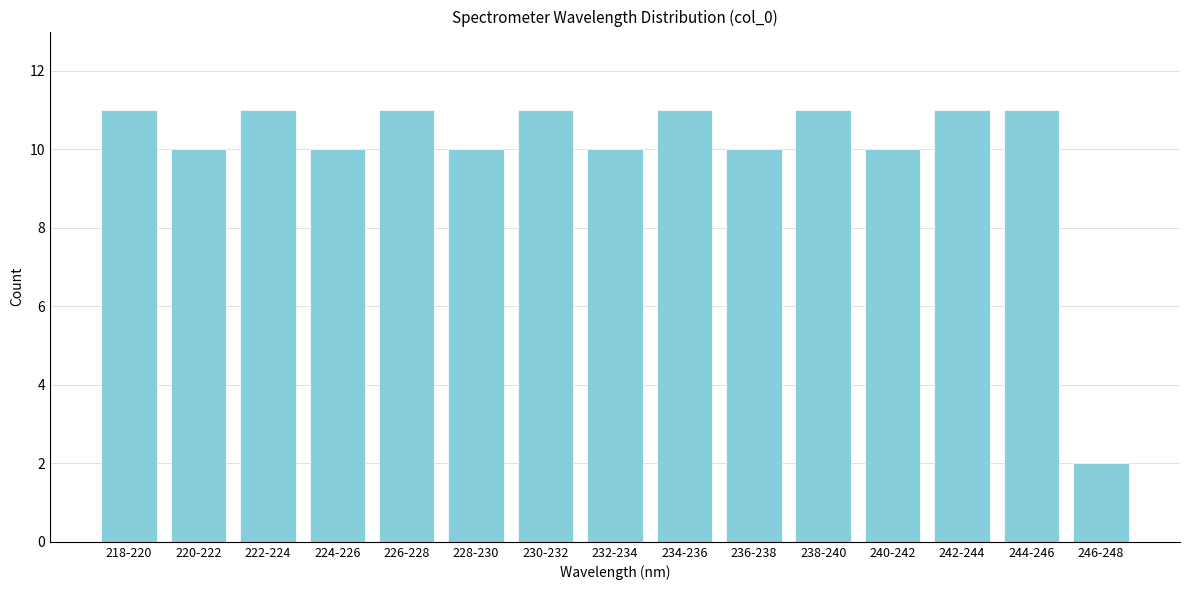

Reading left to right, what are all the values shown in this chart?

11	10	11	10	11	10	11	10	11	10	11	10	11	11	2